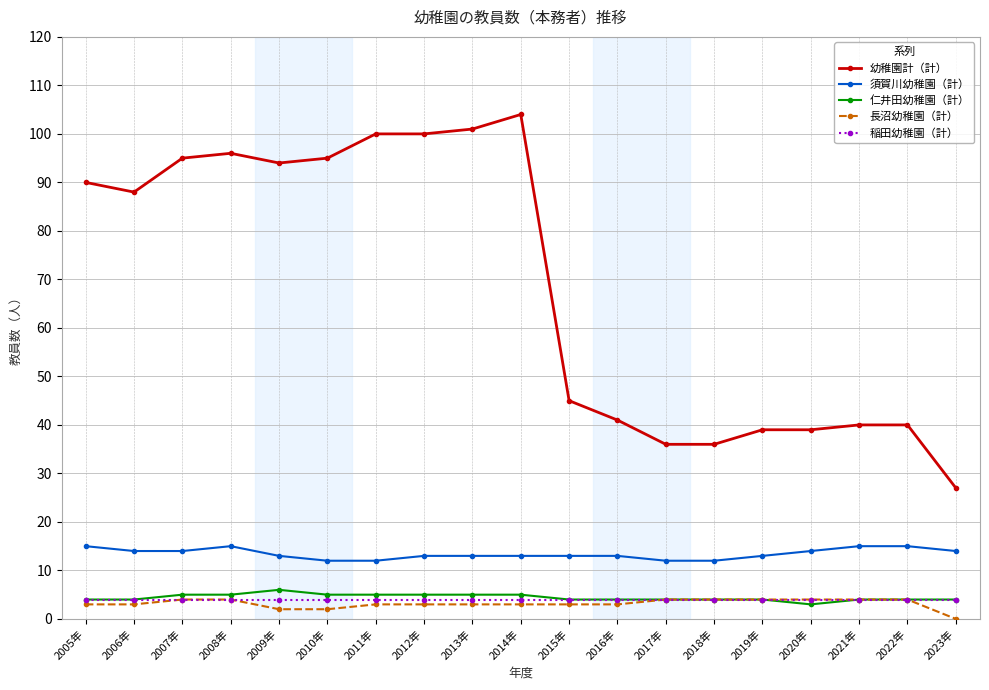

Which series has the largest total across all categories?

幼稚園計（計）